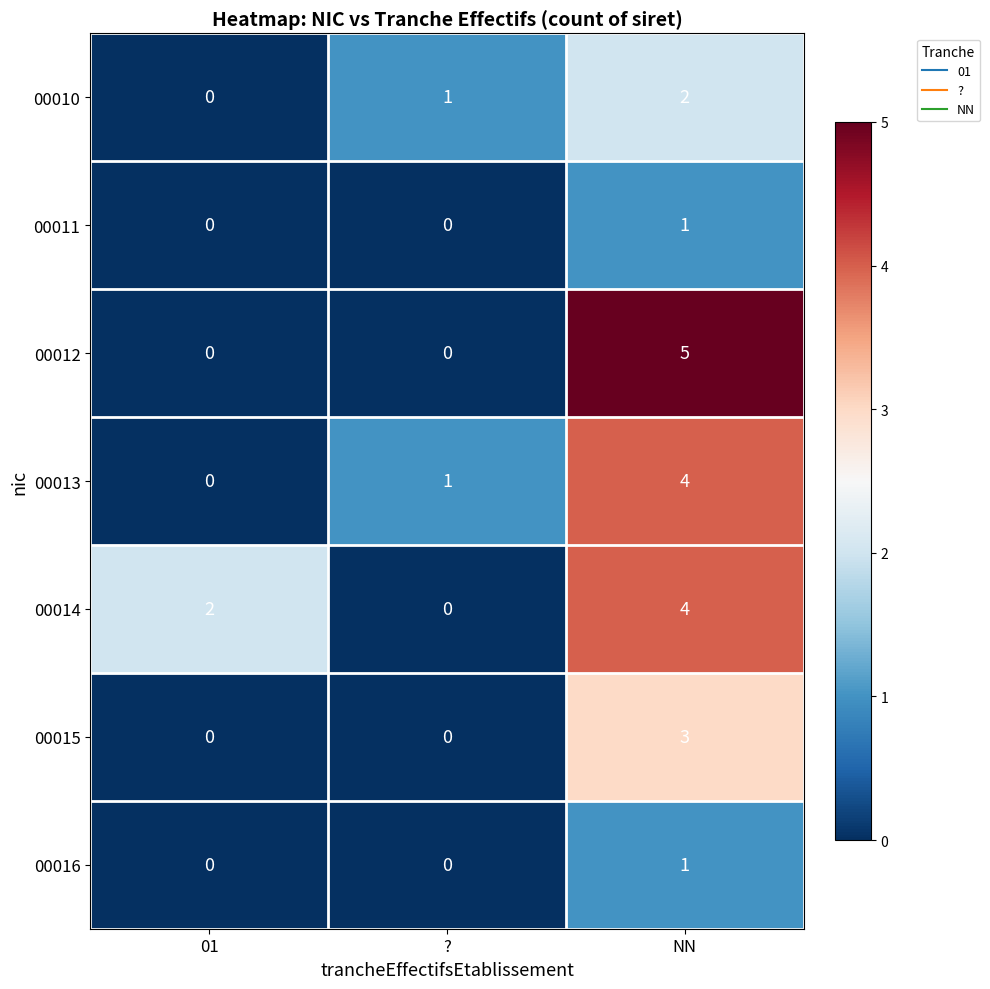

Reading right to left, transcribe all the data shown in this chart.

00010: NN=2	?=1	01=0
00011: NN=1	?=0	01=0
00012: NN=5	?=0	01=0
00013: NN=4	?=1	01=0
00014: NN=4	?=0	01=2
00015: NN=3	?=0	01=0
00016: NN=1	?=0	01=0